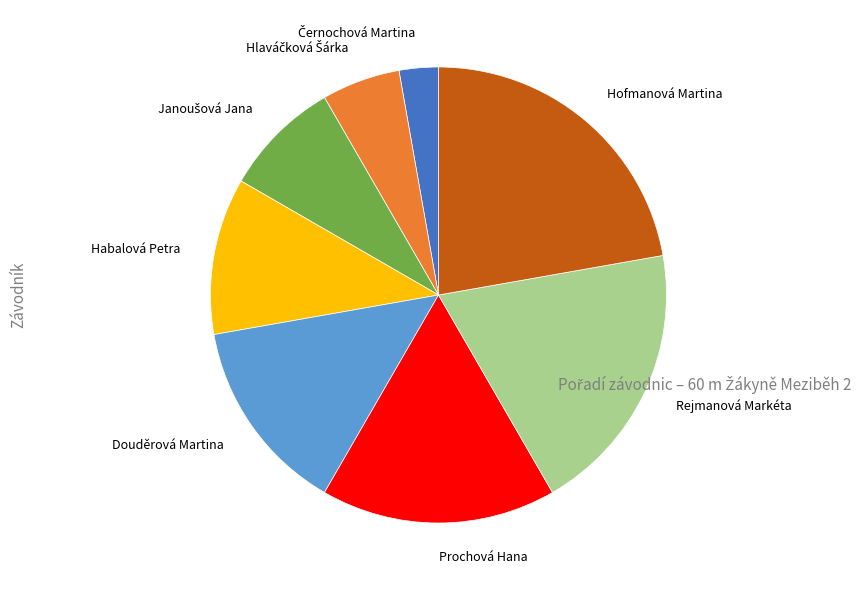

What is the largest slice in the pie chart?

Hofmanová Martina